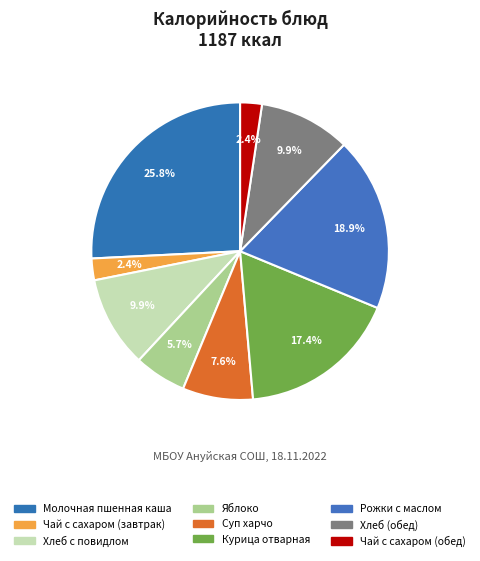

Is there a majority slice in this chart?

No